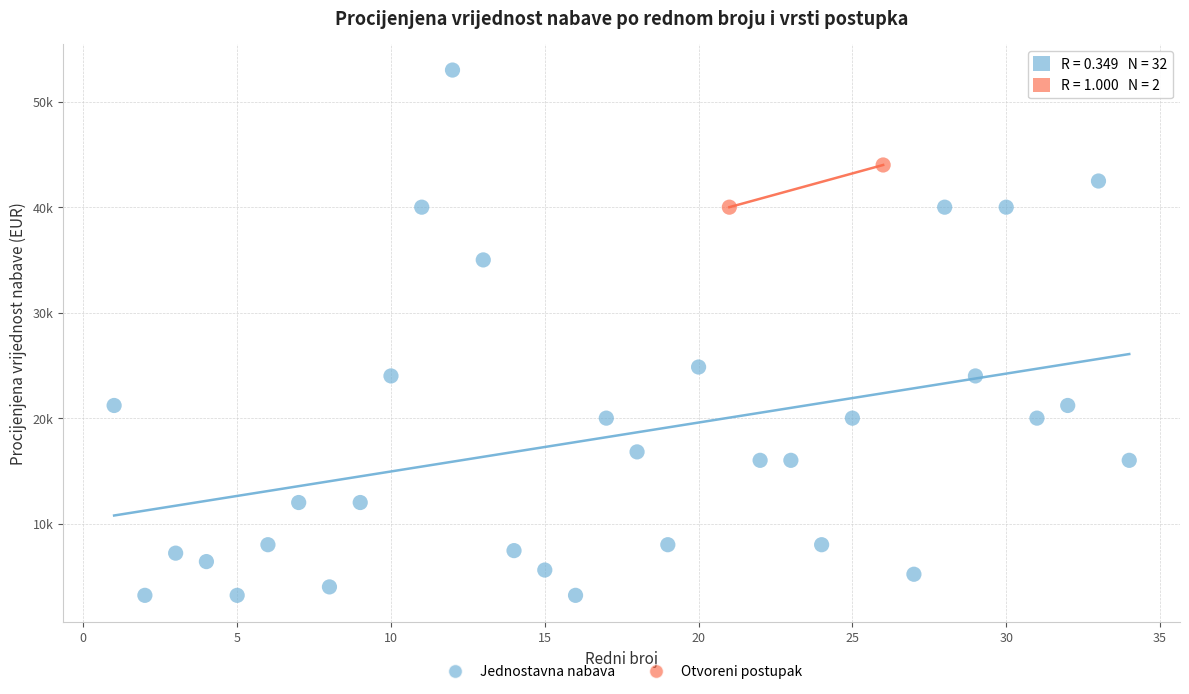

What are all the series names shown in the legend?

Jednostavna nabava, Otvoreni postupak